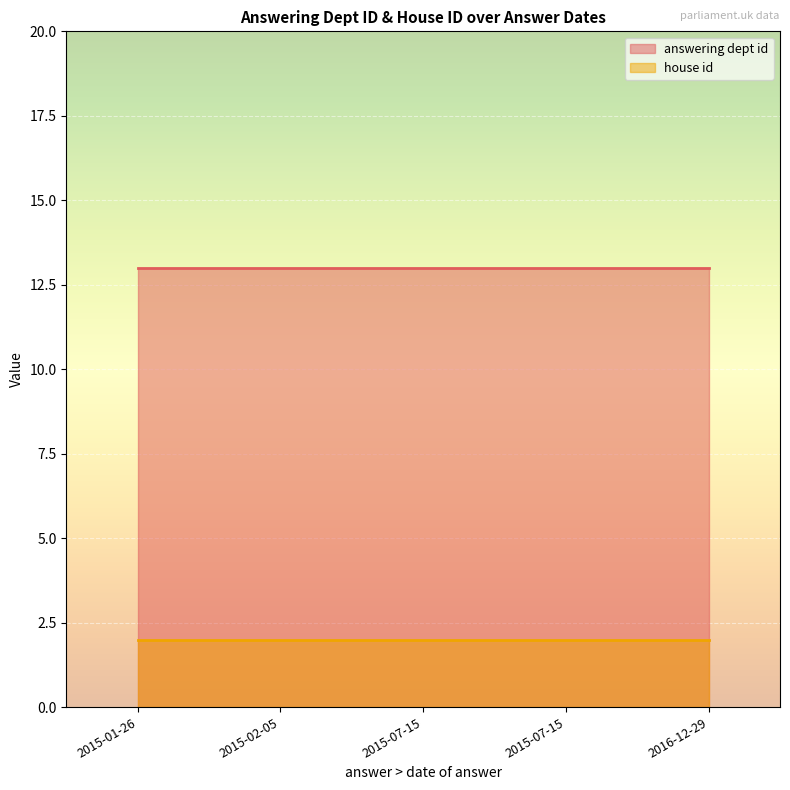

How many series are shown in this chart?

2